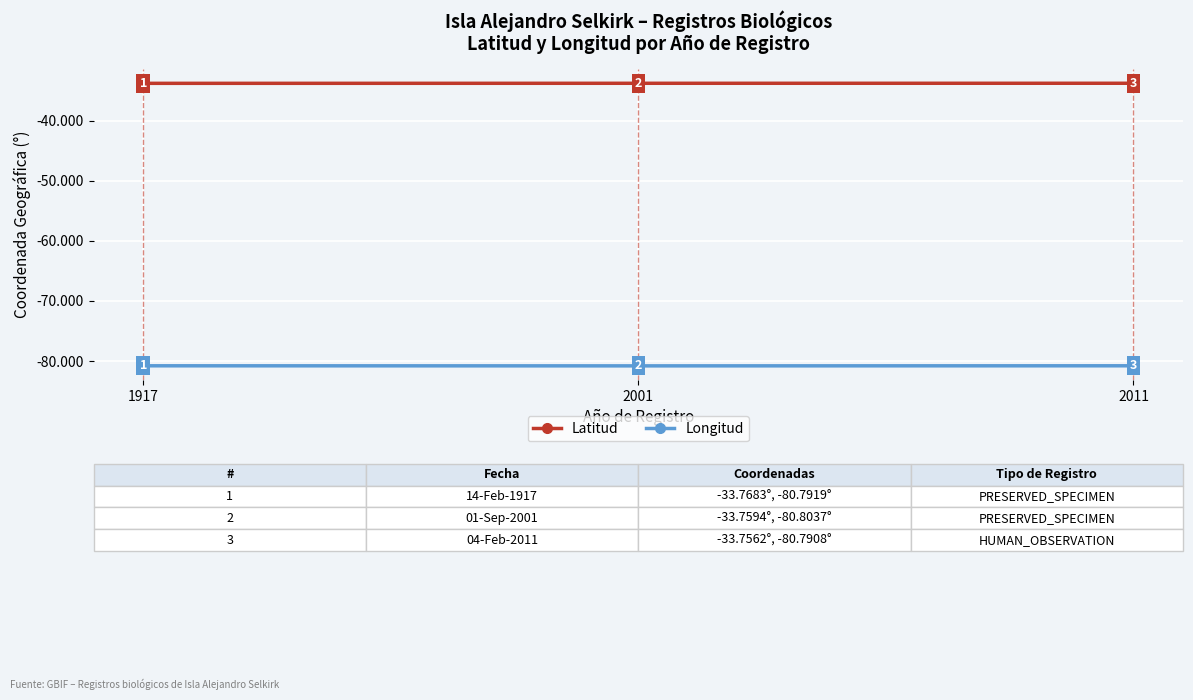

List the series in order of their overall mean, lowest first.

Longitud, Latitud